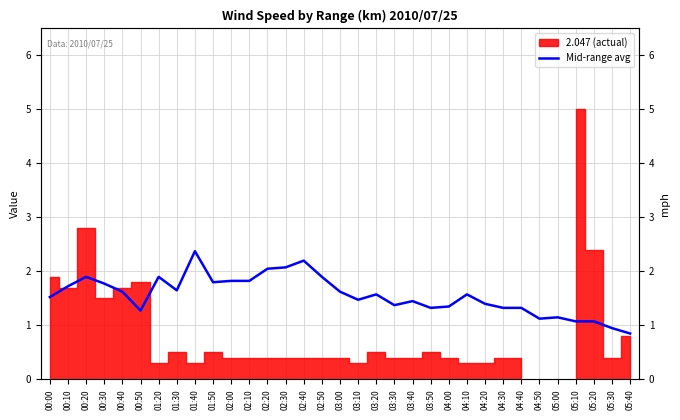

What is the value of the 30th point from the left?

1.1